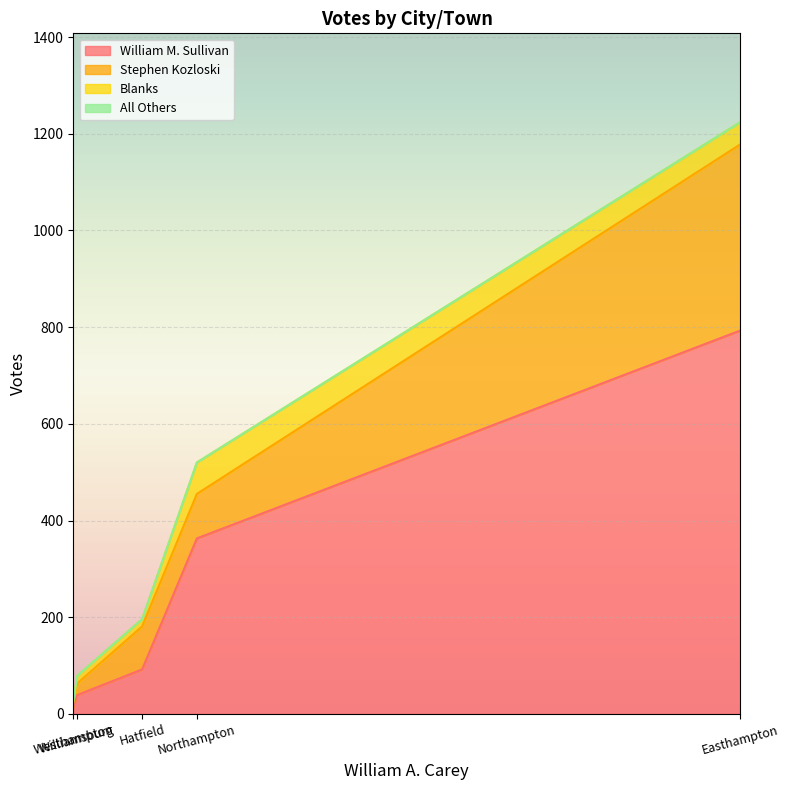

At which label is All Others closest to 0?

Easthampton